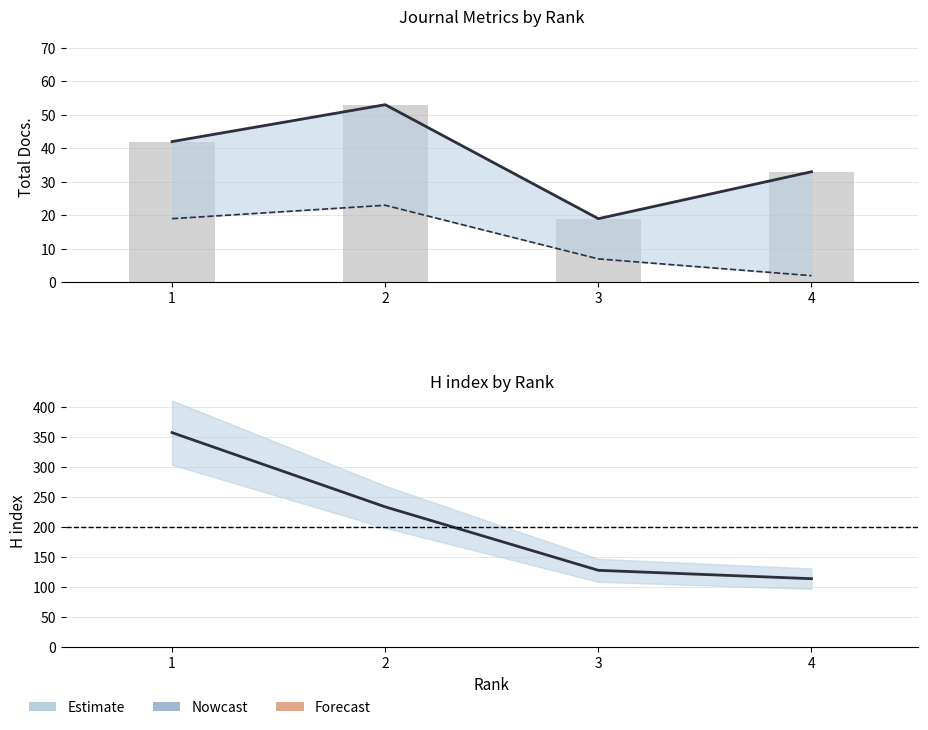

Reading left to right, what are all the values shown in this chart?

H index: 1=358	2=234	3=128	4=114
Total Docs. (2023): 1=19	2=23	3=7	4=2
Total Docs. (3years): 1=42	2=53	3=19	4=33